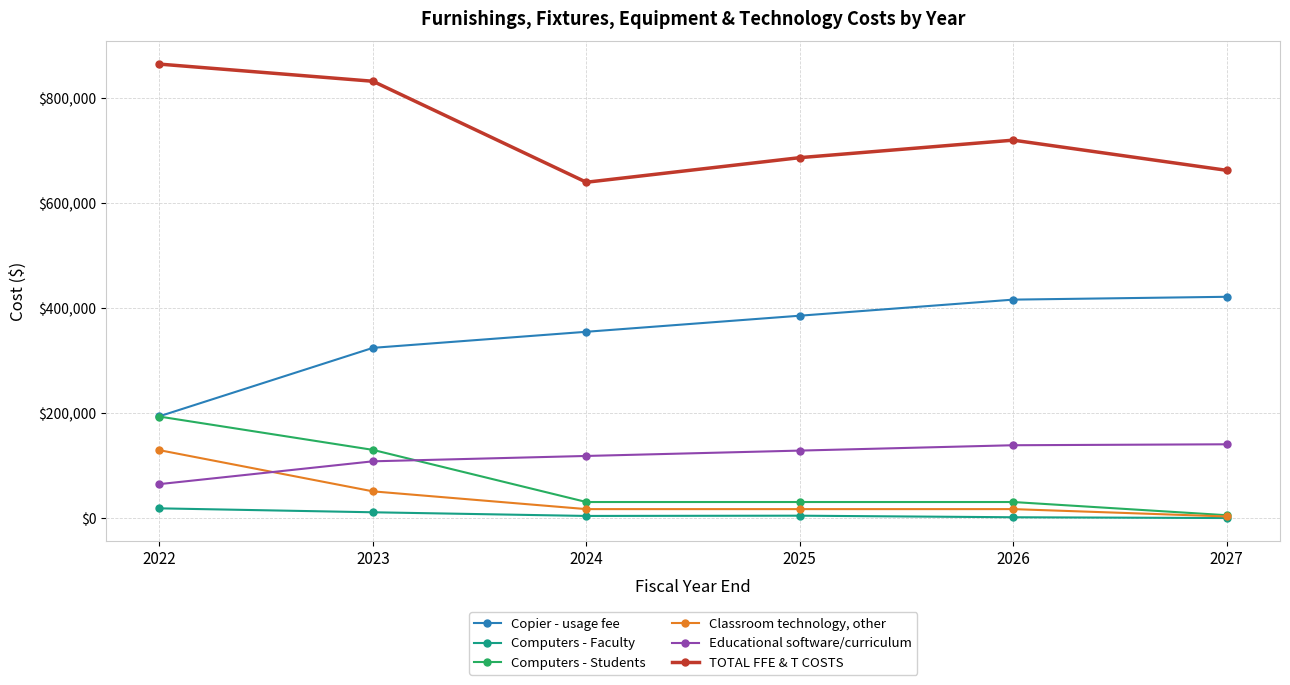

Does the chart display data point markers on the line(s)?

Yes